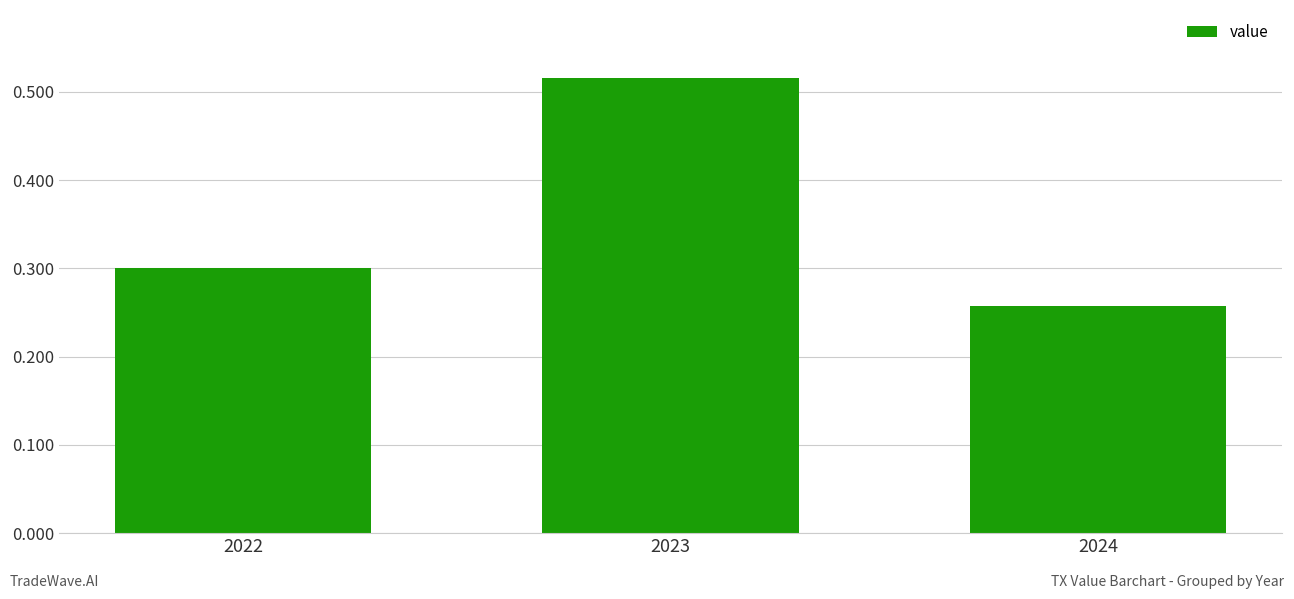

What is the sum of the values at 2023 and 2024?

0.8